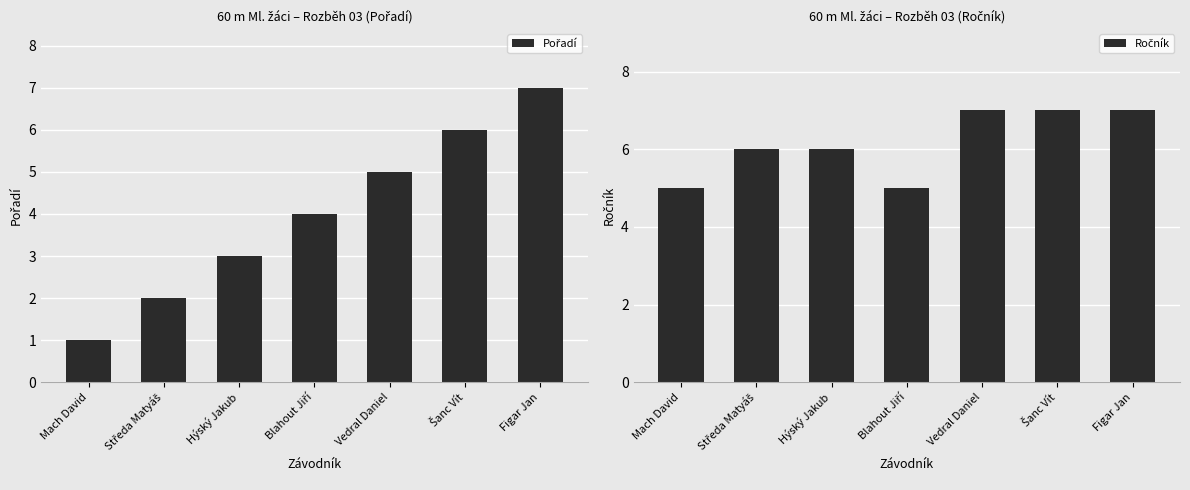

Which series has the largest total across all categories?

Ročník